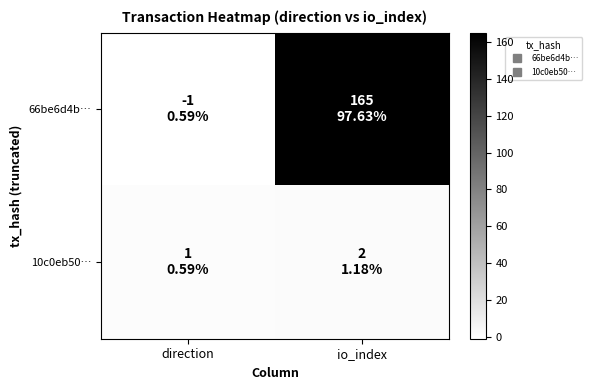

What is the difference between the highest and lowest values at io_index?

163